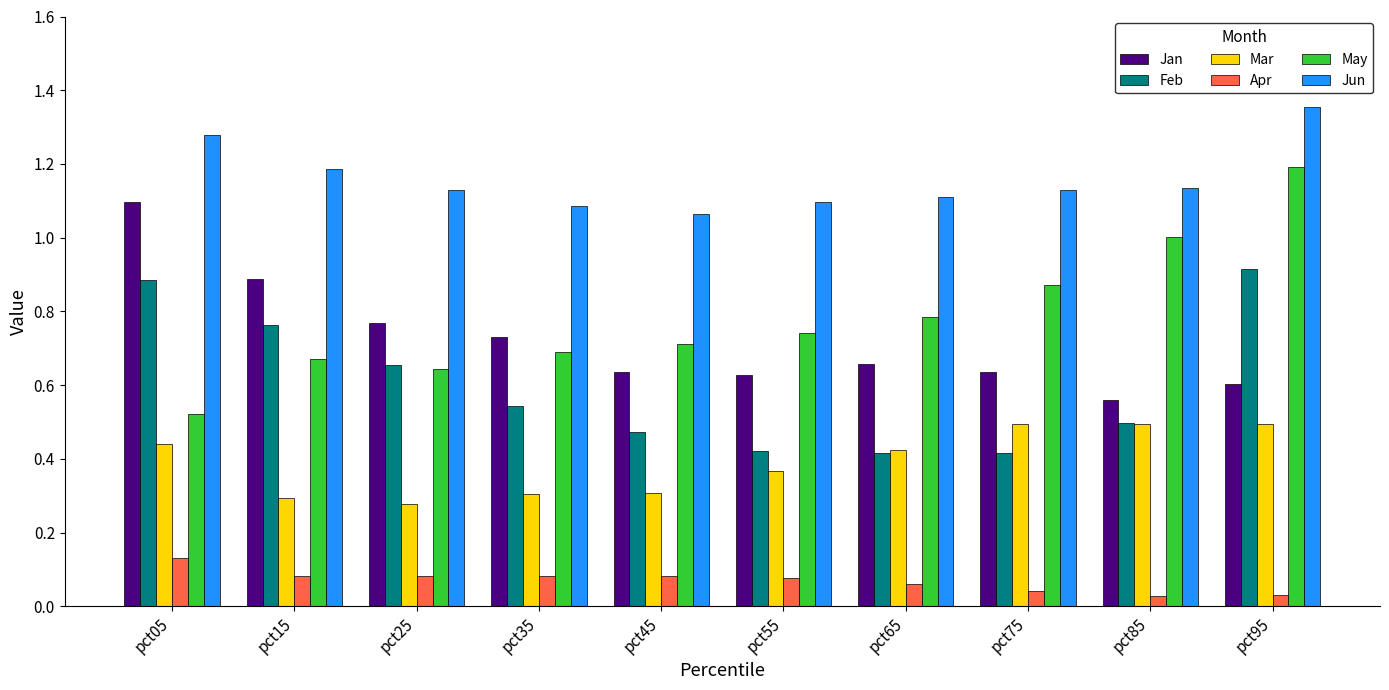

How many Apr values are between 0 and 1?

10